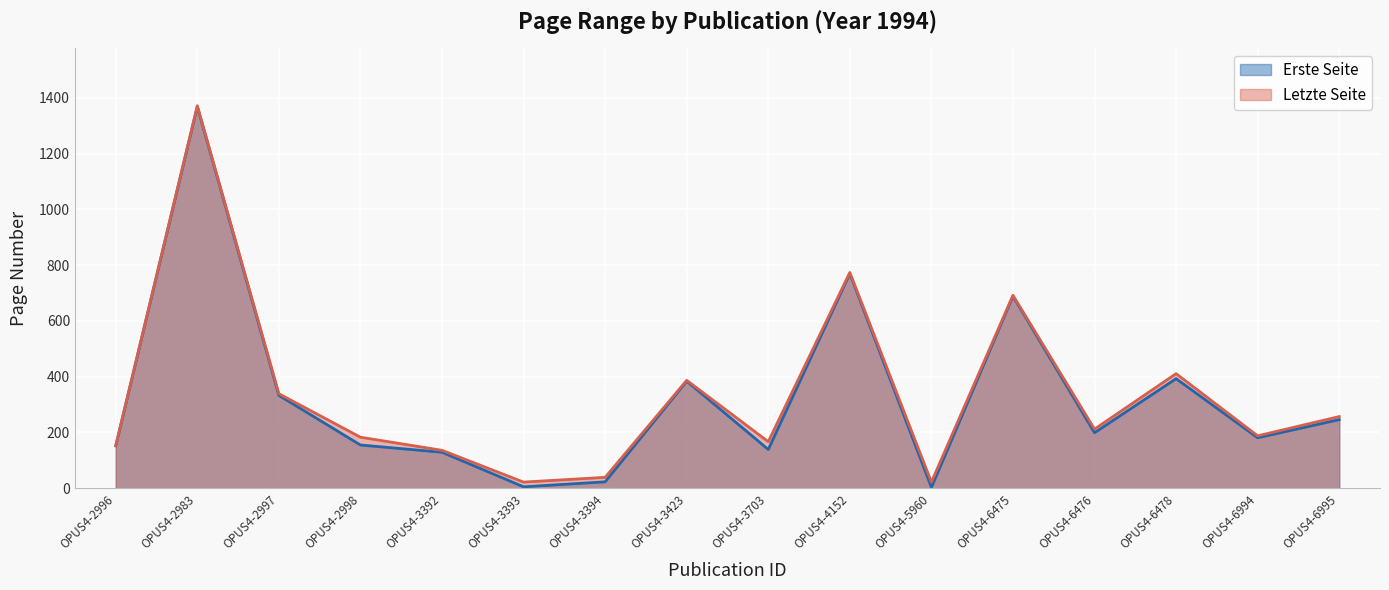

What is the difference between the second highest and second lowest values in the Erste Seite series?

765